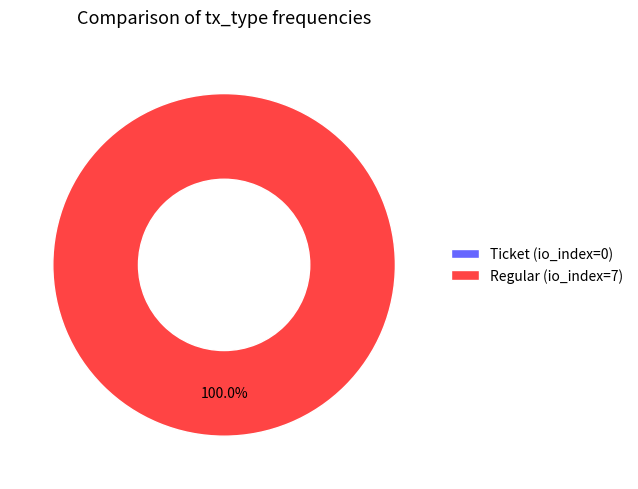

Count the number of slices in the pie.

2